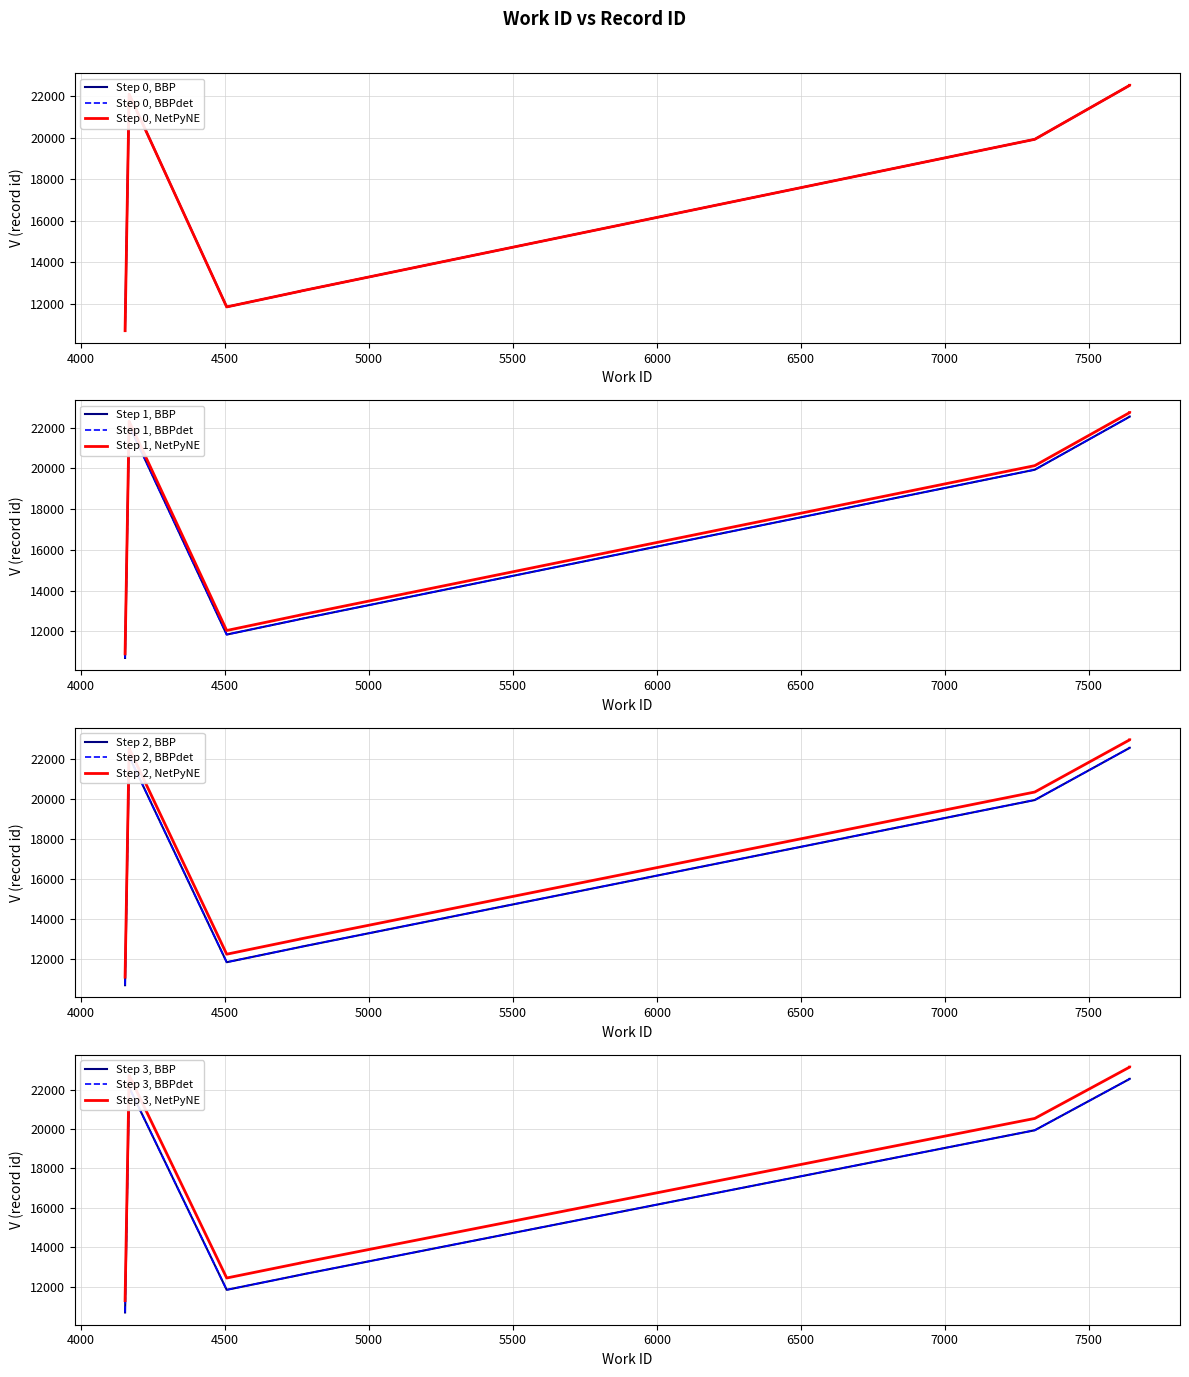

What is the difference between the maximum and minimum values?

11853